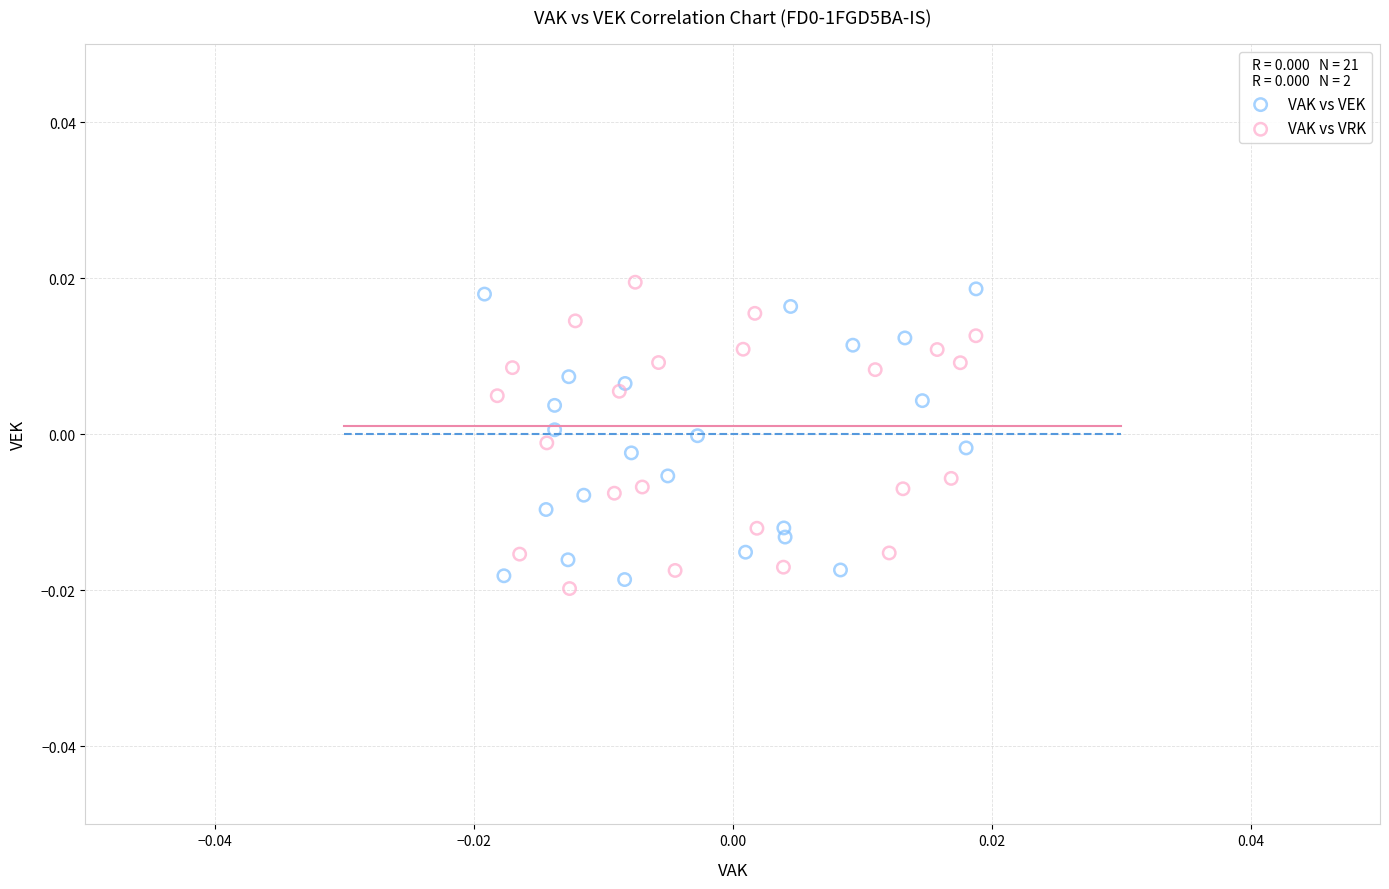

Which series reaches the maximum Y coordinate?

VAK vs VRK